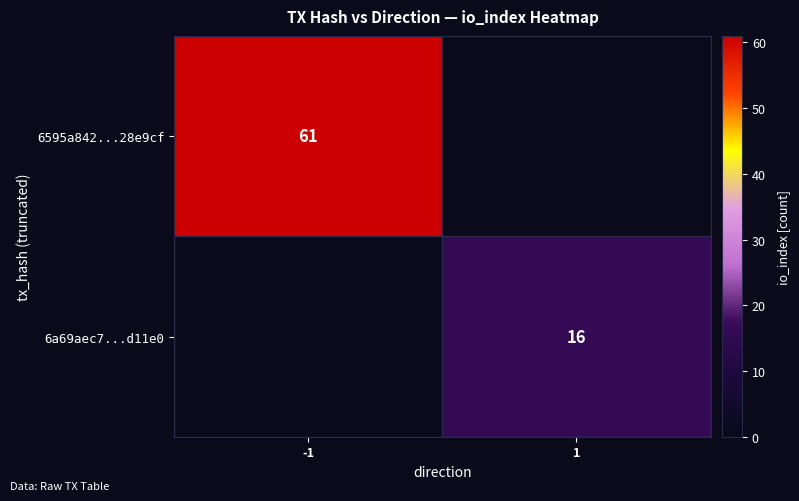

At how many categories does at least one series exceed 40?

1